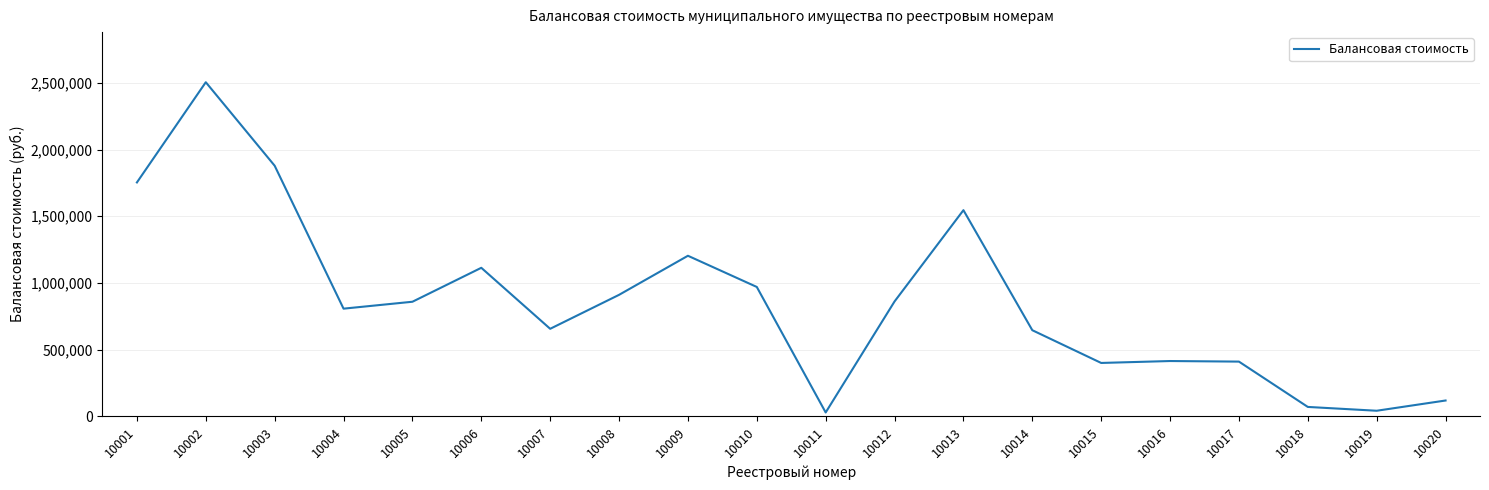

How many categories are shown in the chart?

20